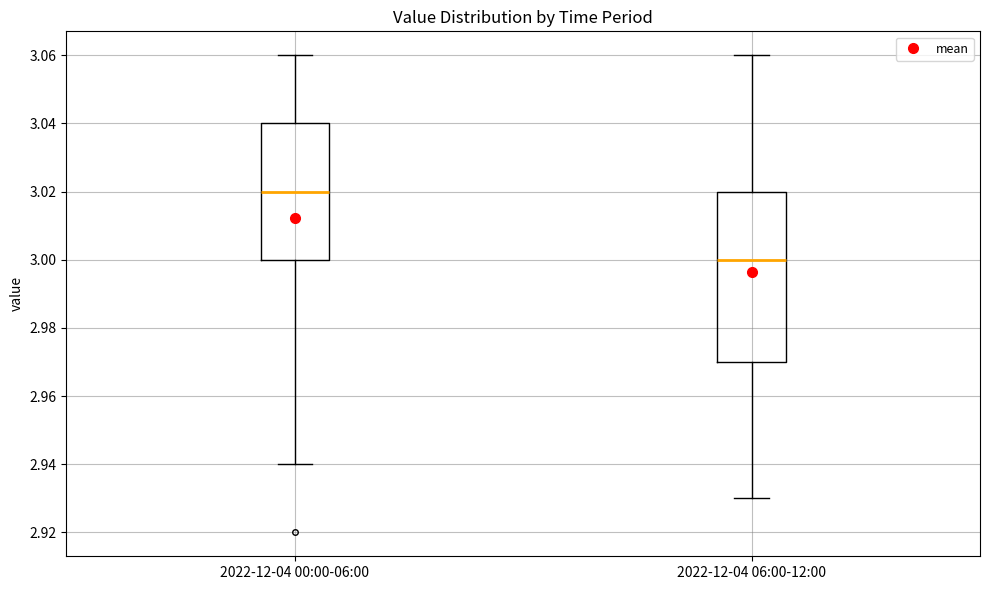

Comparing the boxes themselves (not the whiskers), which one is the tallest?

2022-12-04 06:00-12:00